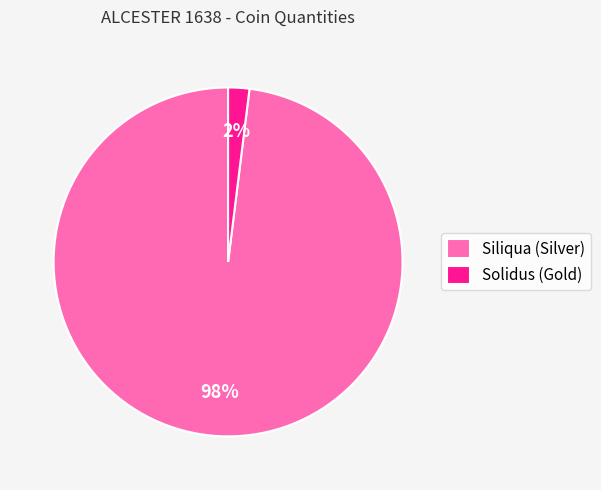

Between Siliqua (Silver) and Solidus (Gold), which is larger?

Siliqua (Silver)